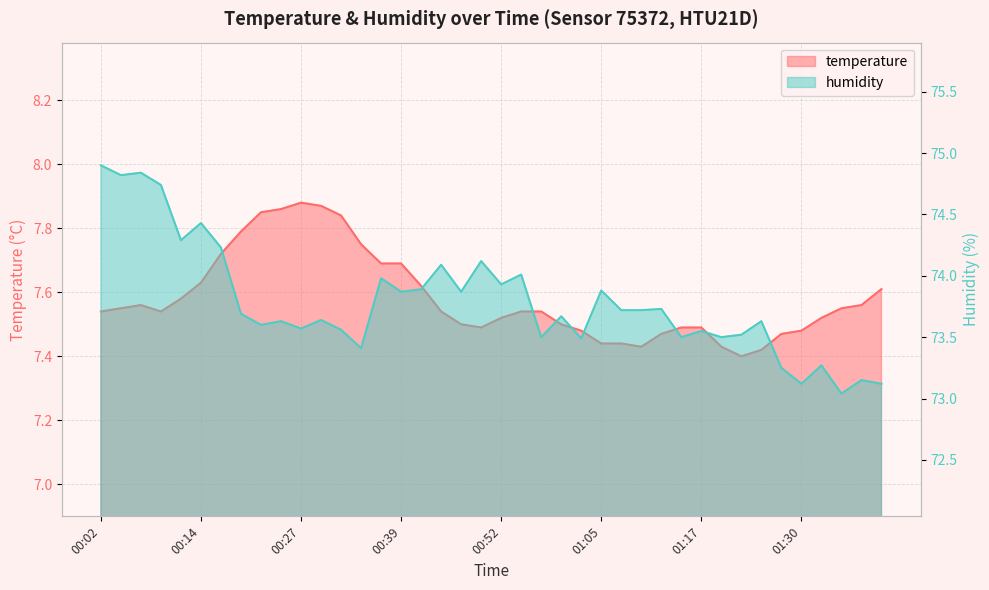

How many categories are shown in the chart?

40